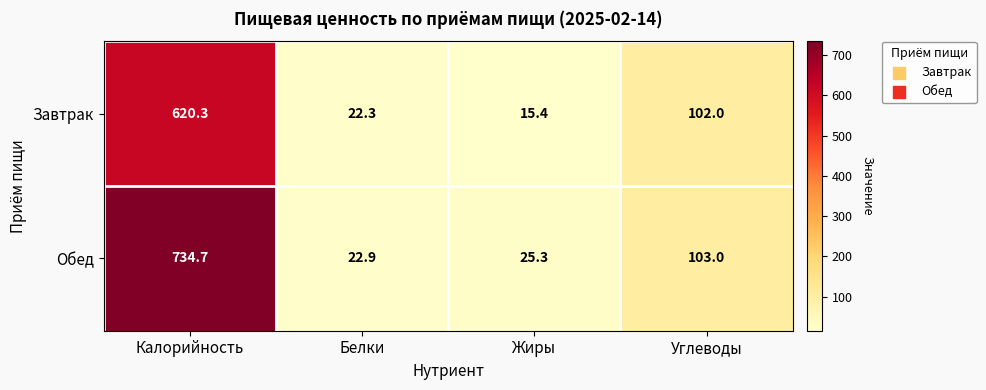

Which category has the lowest value across all series?

Жиры